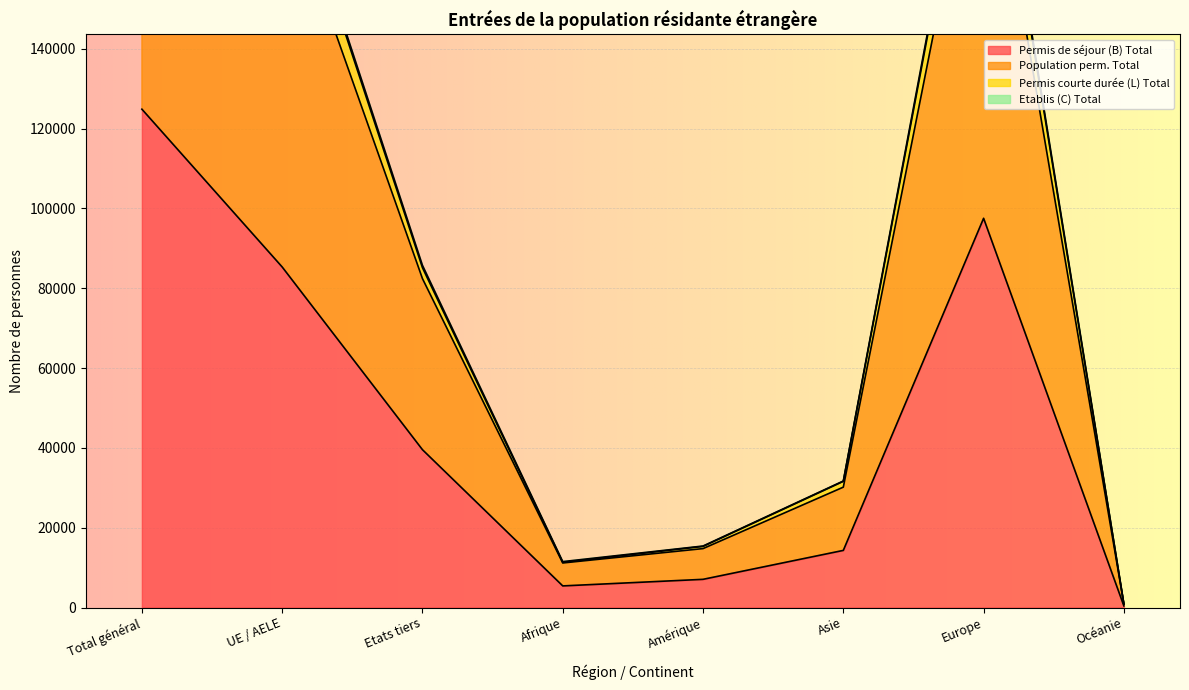

Reading left to right, list all the values displayed in this chart.

Permis de séjour (B) Total: 124840	85308	39532	5410	7057	14305	97508	394
Population perm. Total: 278552	192834	85718	11496	15402	31694	218738	878
Permis courte durée (L) Total: 276927	191805	85122	11309	15298	31602	217502	876
Etablis (C) Total: 264116	181725	82391	11158	14758	30152	206877	833